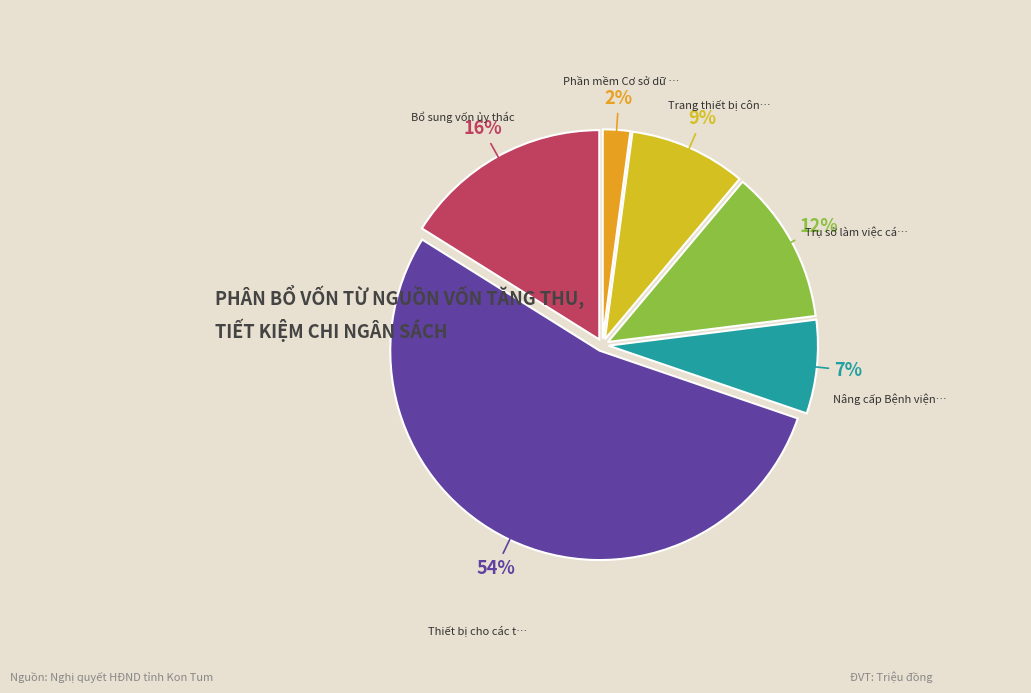

To the nearest percent, what is the average slice percentage?

17%